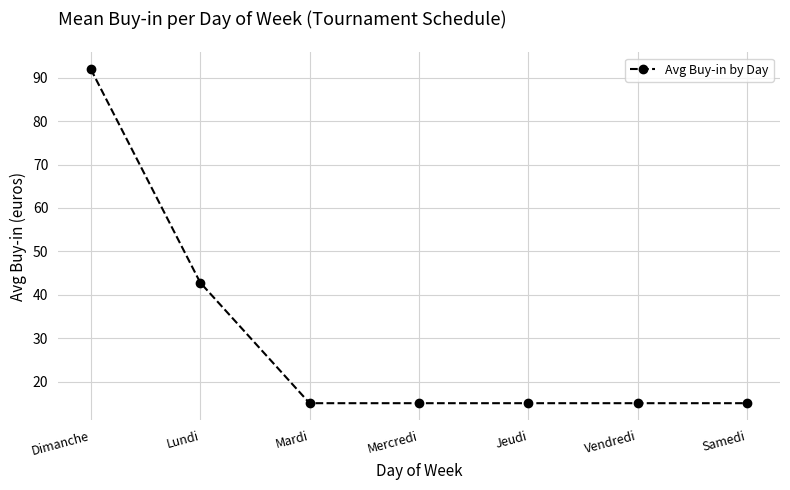

What is the difference between the second highest and second lowest values?

27.8